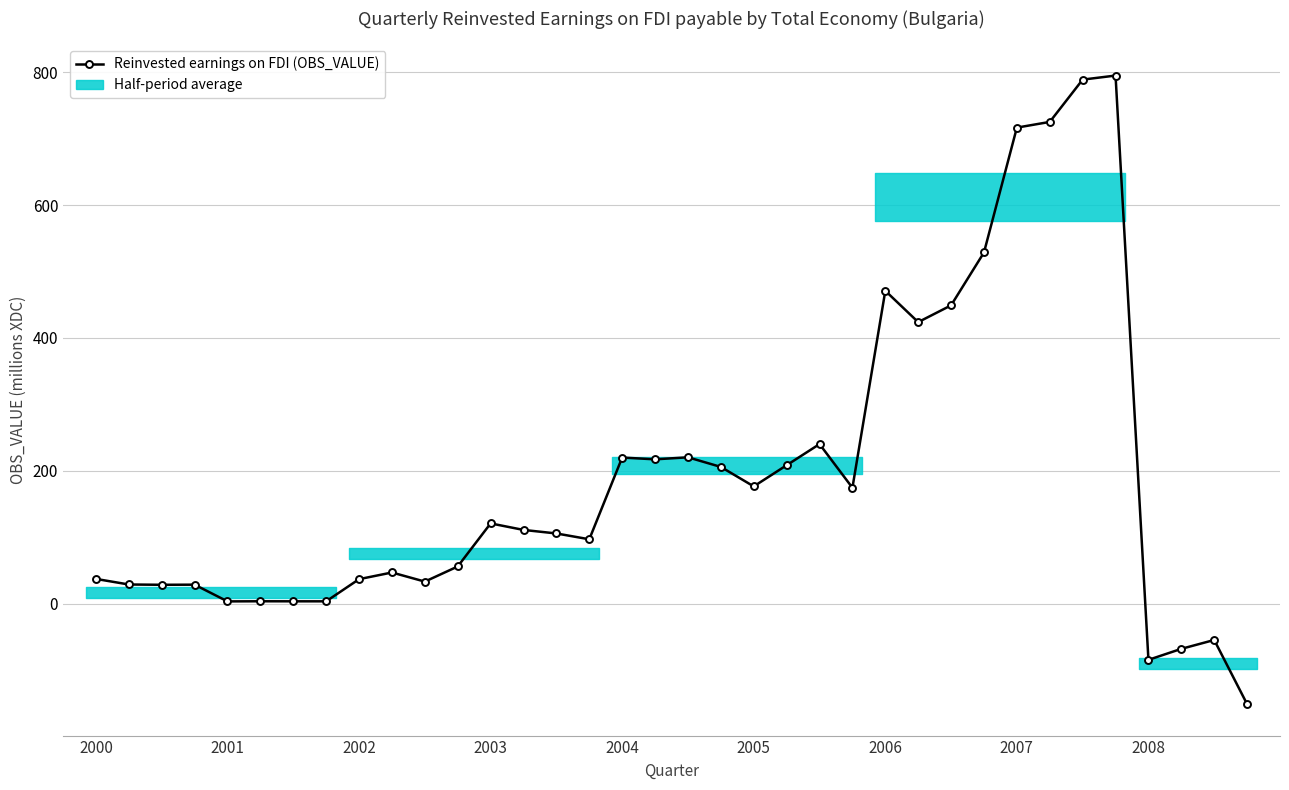

The value at 19 is 205.8. True or false?

True